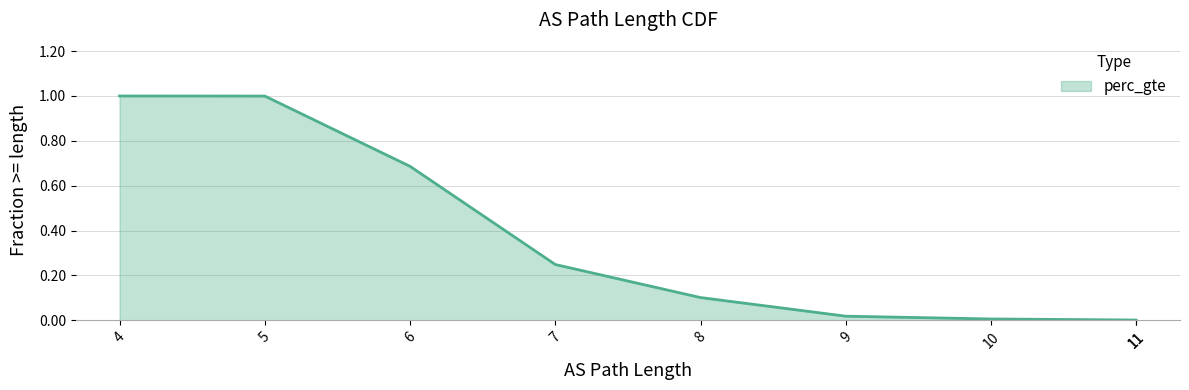

Between 9 and 11, which is larger?

9